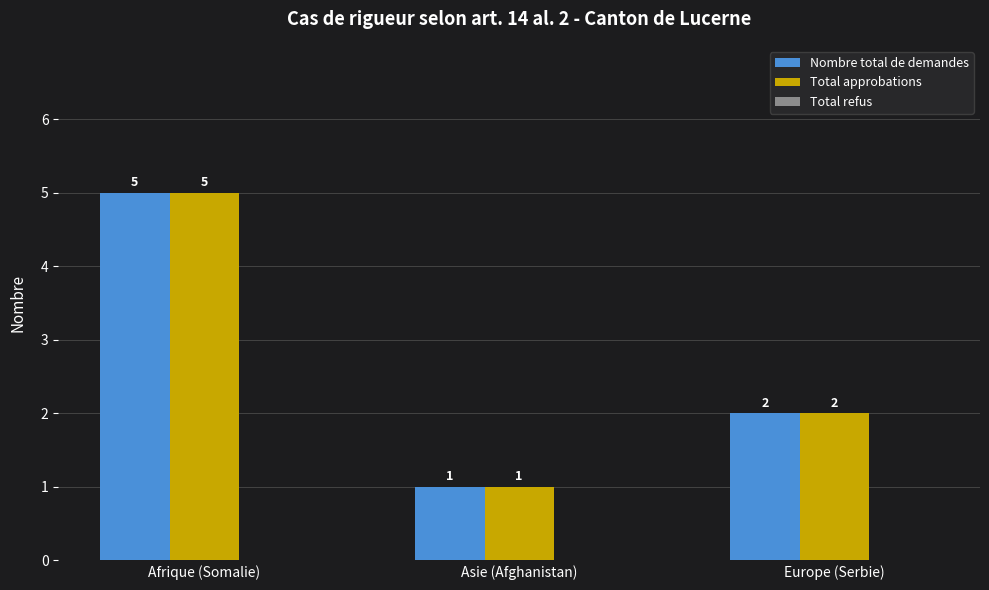

Where does the Nombre total de demandes series first go above 2?

Afrique (Somalie)